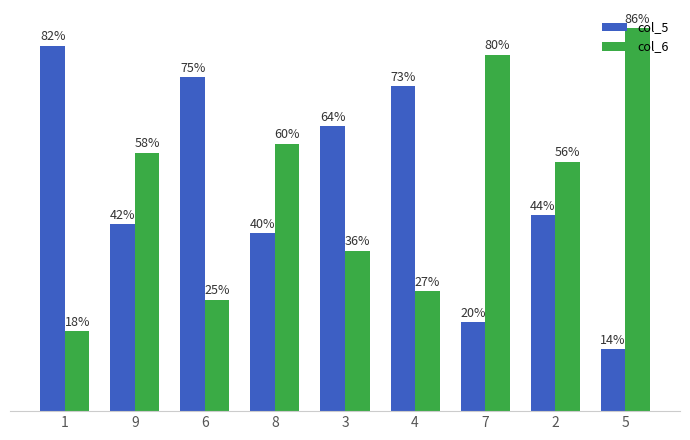

List the labels in order of col_6 value, largest first.

5, 7, 8, 9, 2, 3, 4, 6, 1